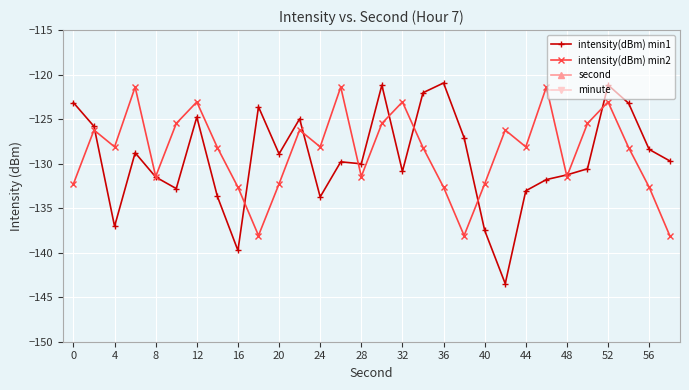

True or false: intensity(dBm) min2 has a value of -236.3 at 36.

False